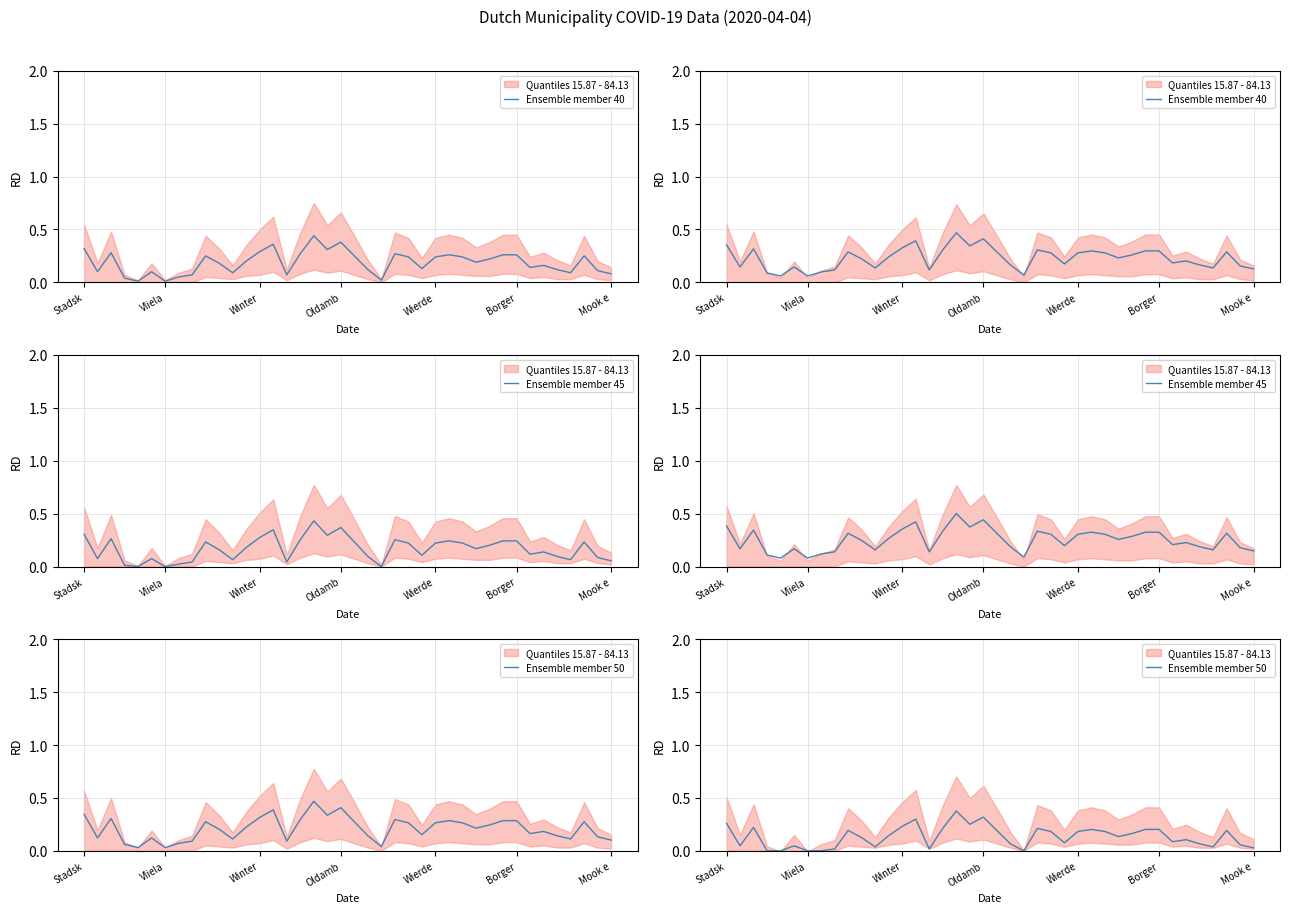

True or false: Ensemble member 50 and Ensemble member 45 intersect in this chart.

False